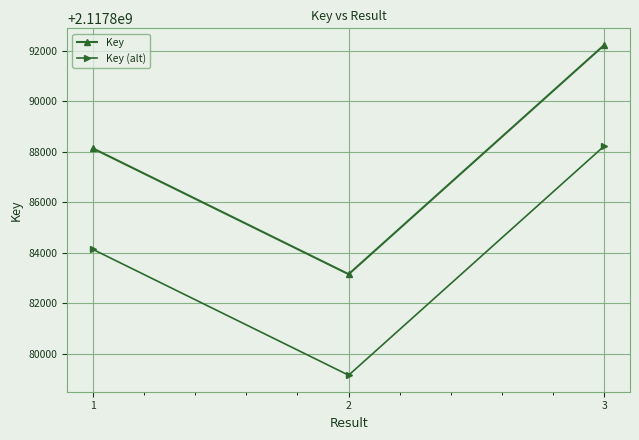

Count the Key (alt) values in the range 2117879158 to 2117888241.

3